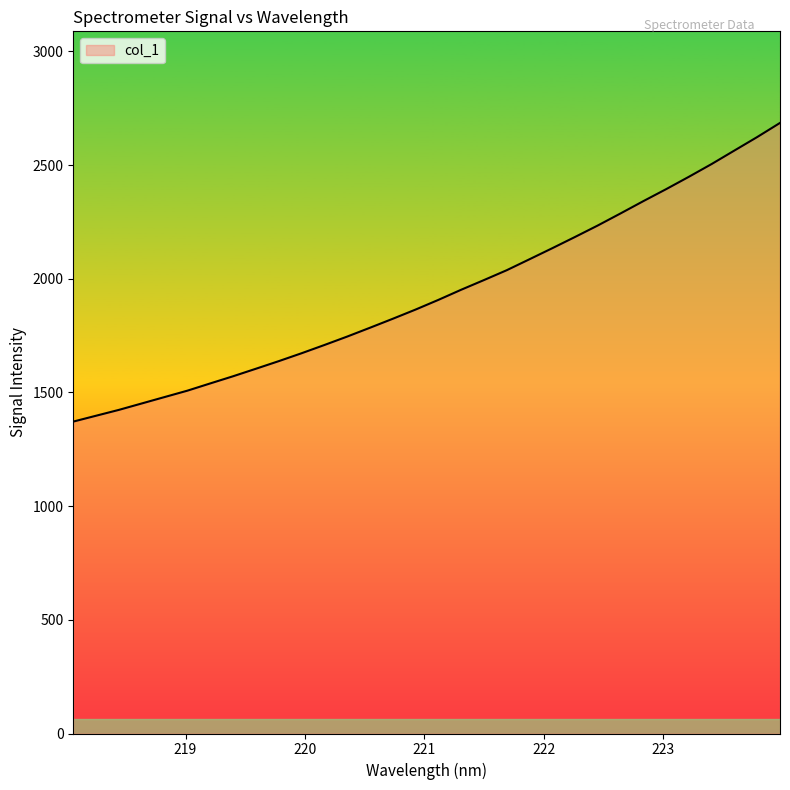

What is the average value?

1936.1